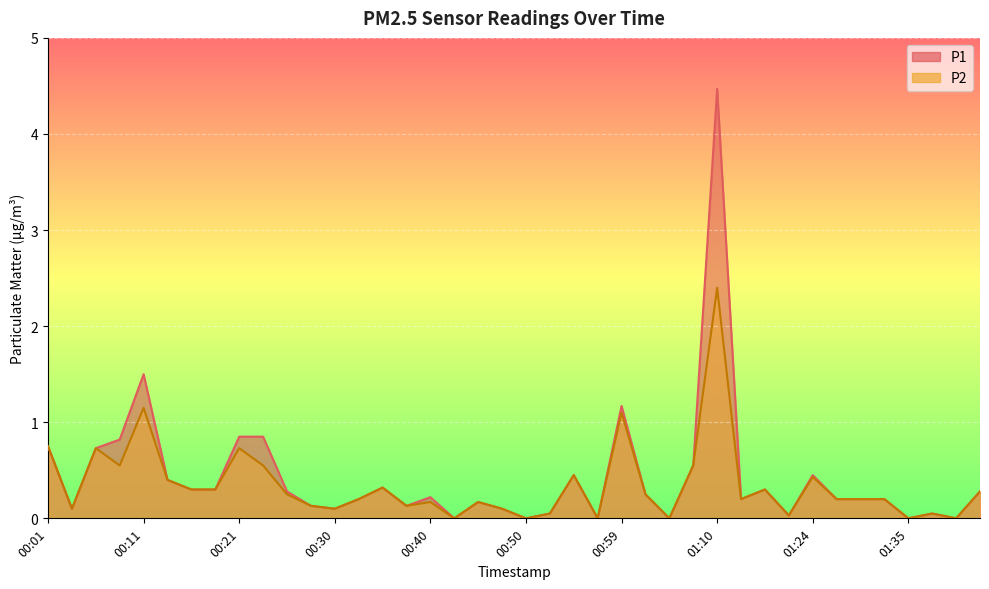

What is the label of the 20th point from the left?

00:47